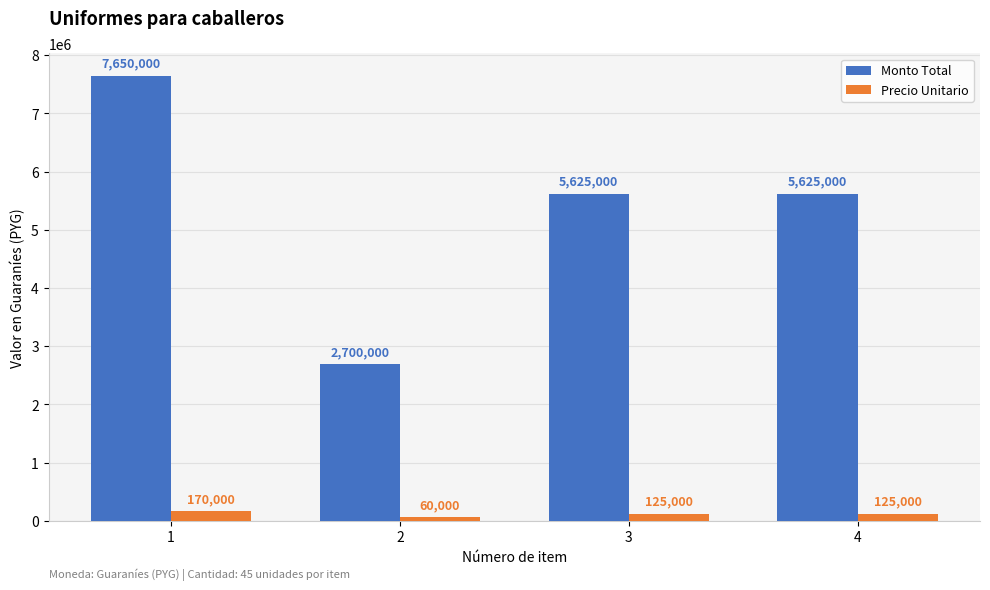

Reading right to left, extract all data points from this chart.

Monto Total: 4=5625000	3=5625000	2=2700000	1=7650000
Precio Unitario: 4=125000	3=125000	2=60000	1=170000